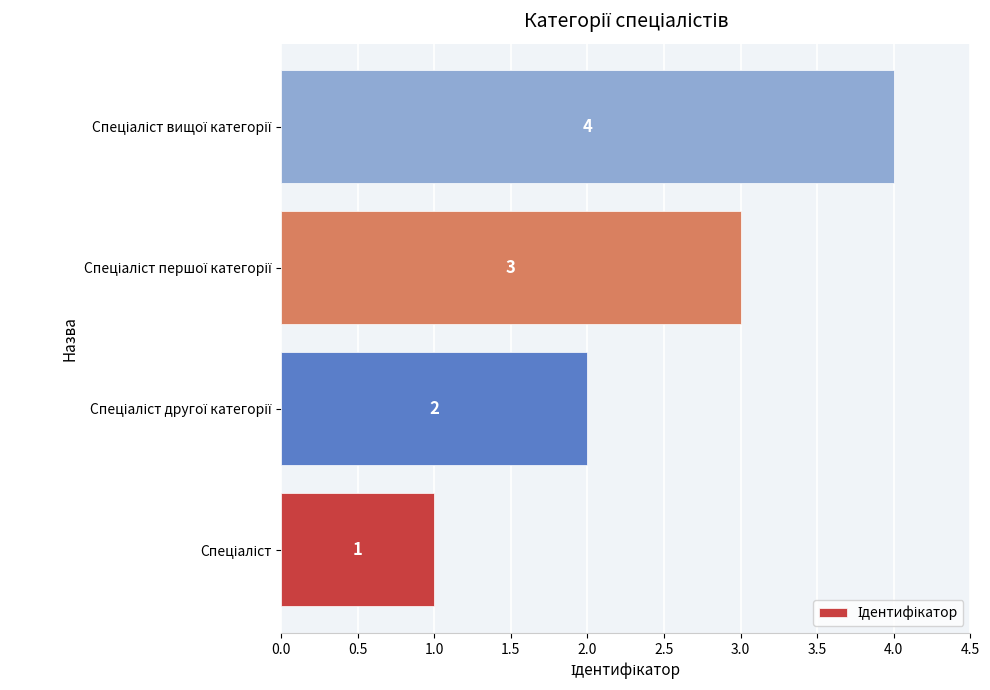

Count the values in the range 2 to 4.

3